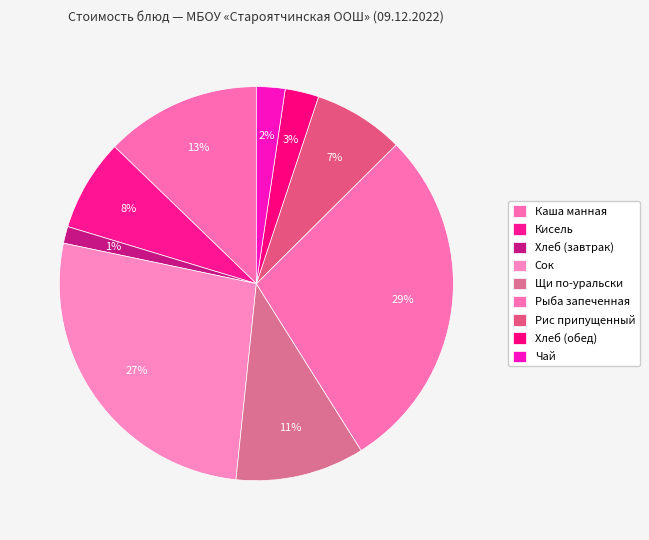

Count the number of slices in the pie.

9